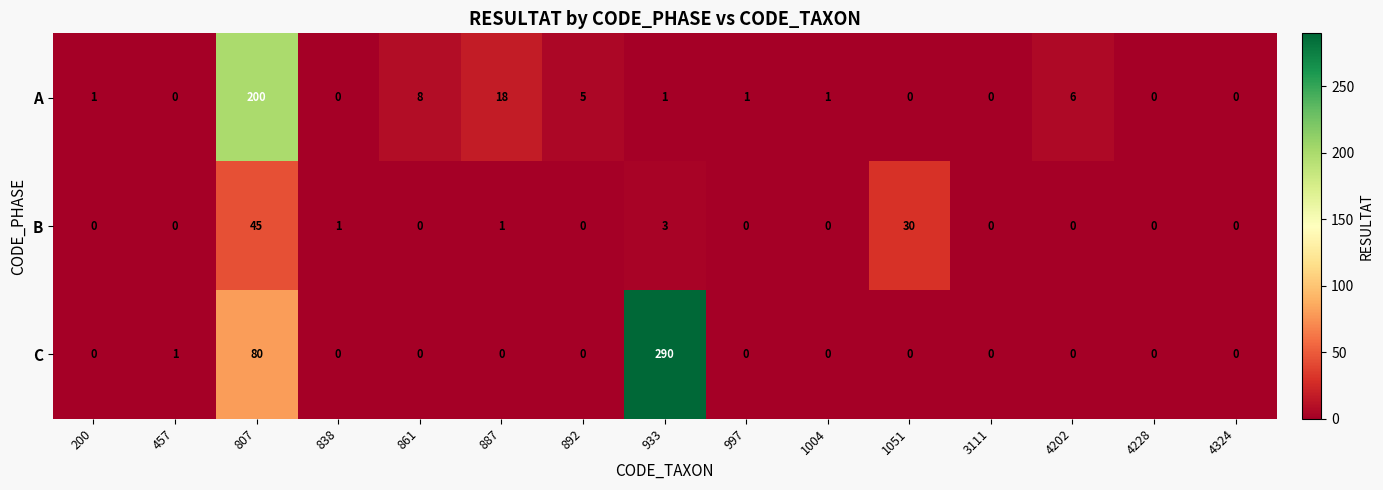

Which series has the largest total across all categories?

C